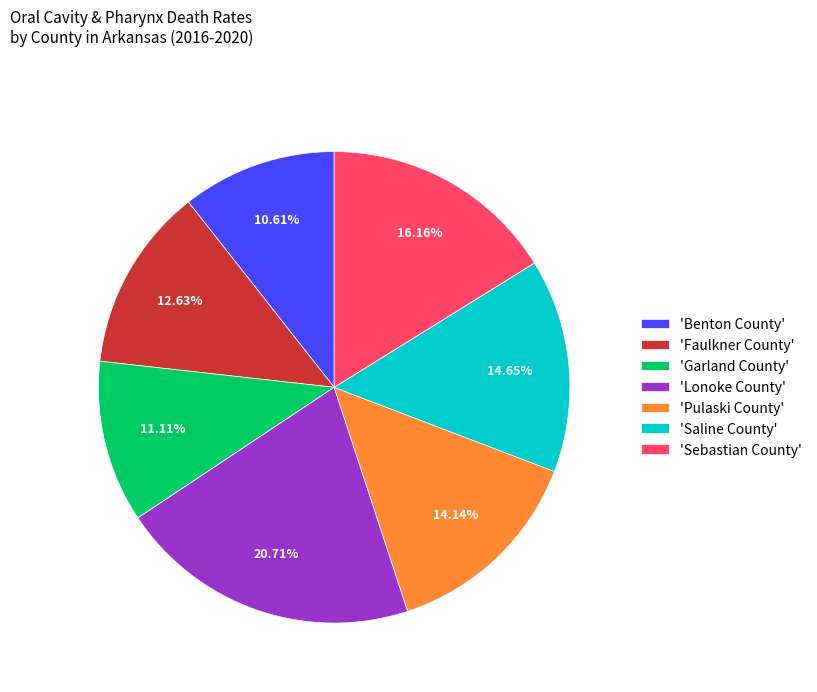

What is the ratio of the value at 'Sebastian County' to the value at 'Pulaski County'?

1.1